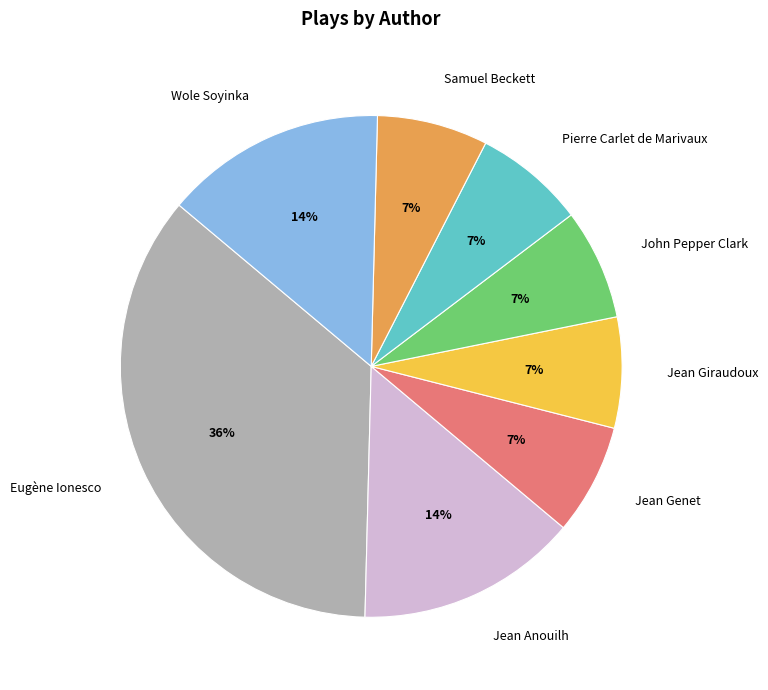

Which has a higher value, Jean Anouilh or Eugène Ionesco?

Eugène Ionesco